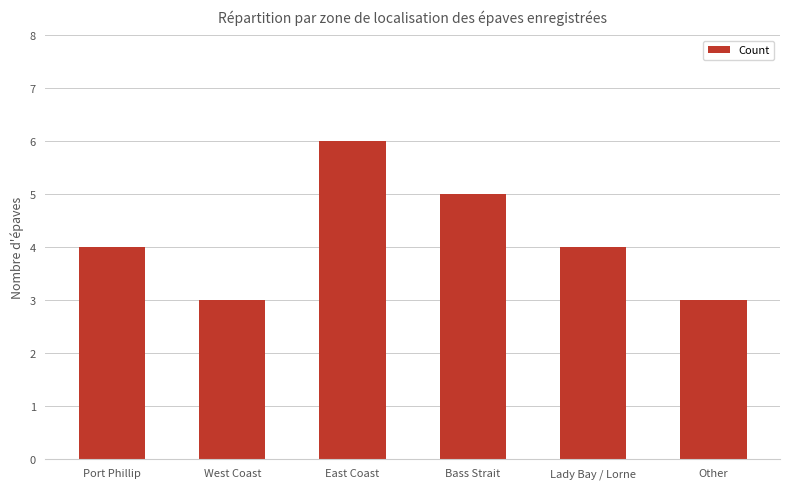

What value does the data have at Port Phillip?

4